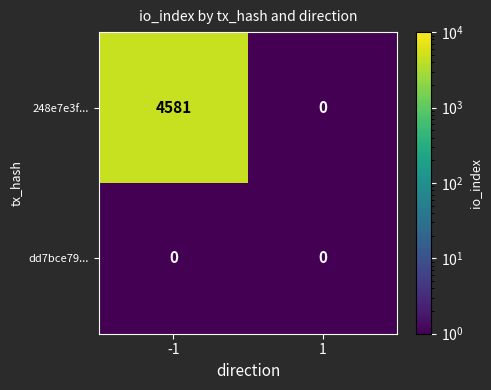

Is it true that 248e7e3f... equals 4581 at -1?

True